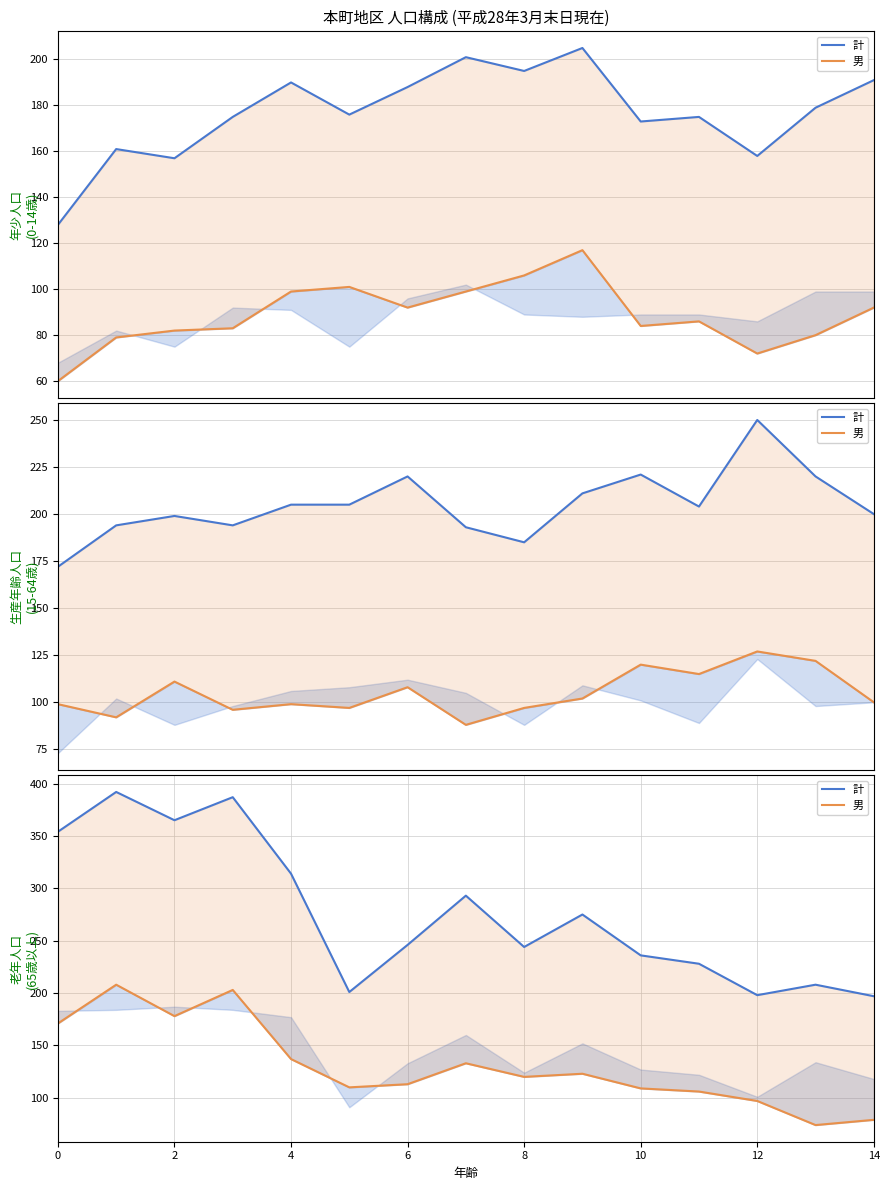

How many lines are shown in the chart?

2